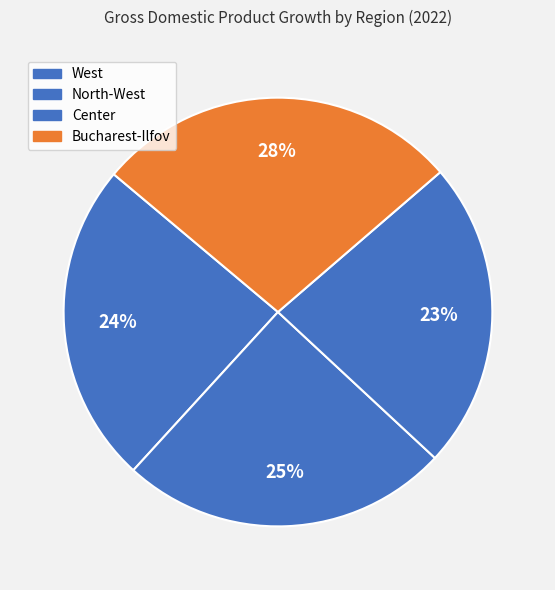

Count the number of slices in the pie.

4